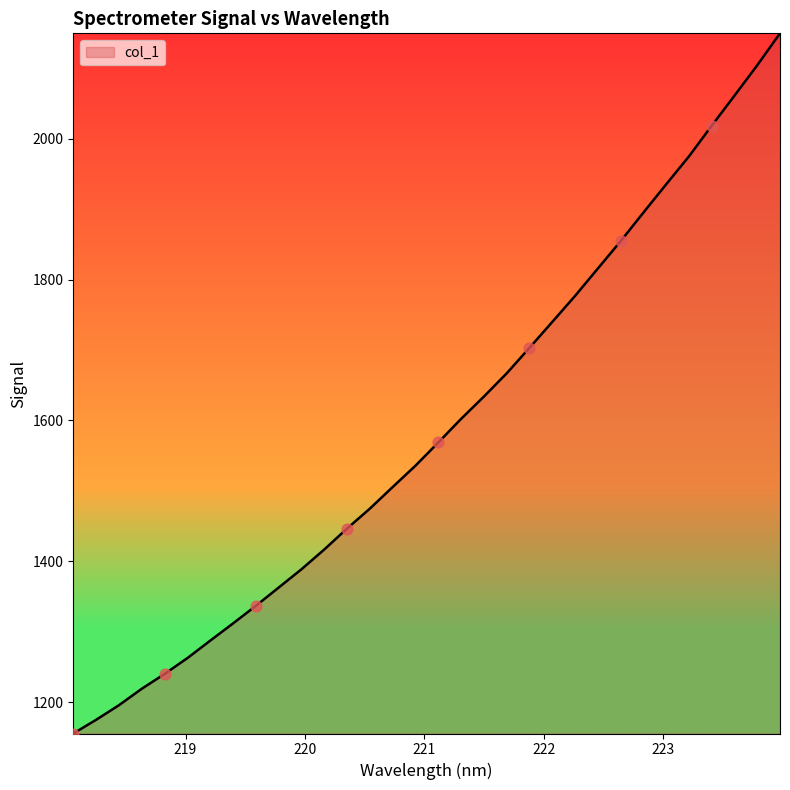

What is the greatest value displayed?

2149.7